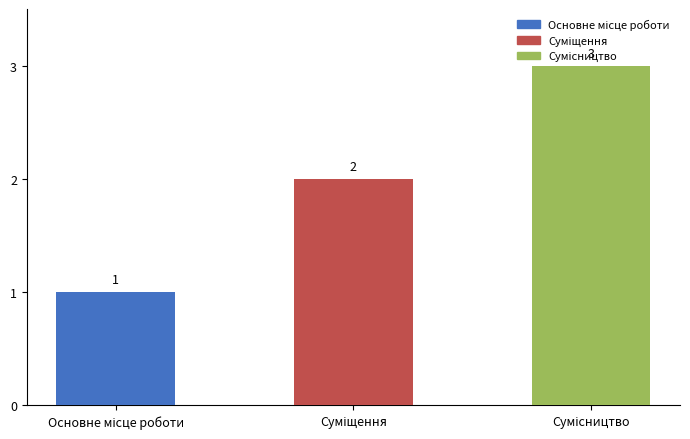

What is the maximum value shown in the chart?

3